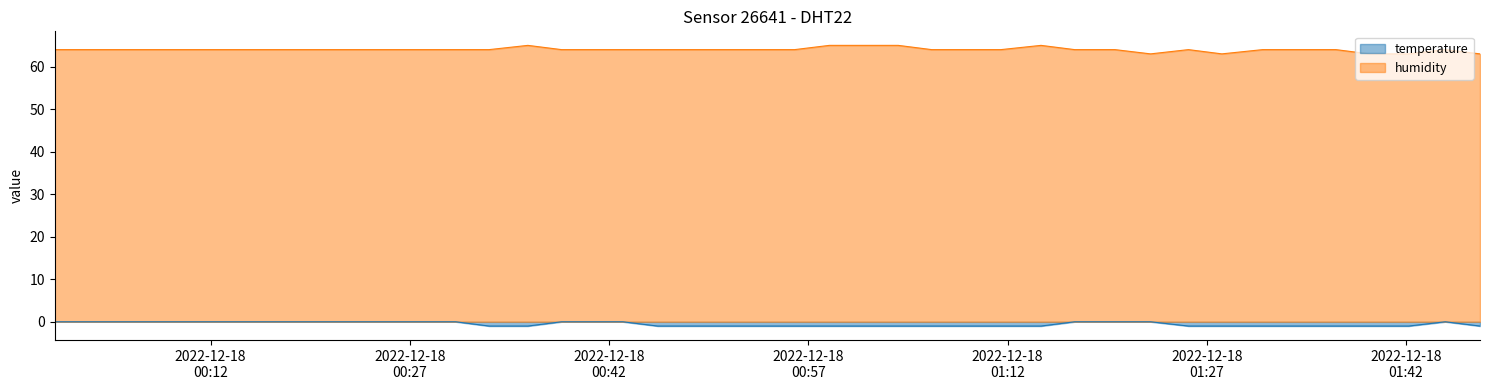

Which series changed the most between 2022-12-18T01:33:52 and 2022-12-18T01:47:34?

humidity